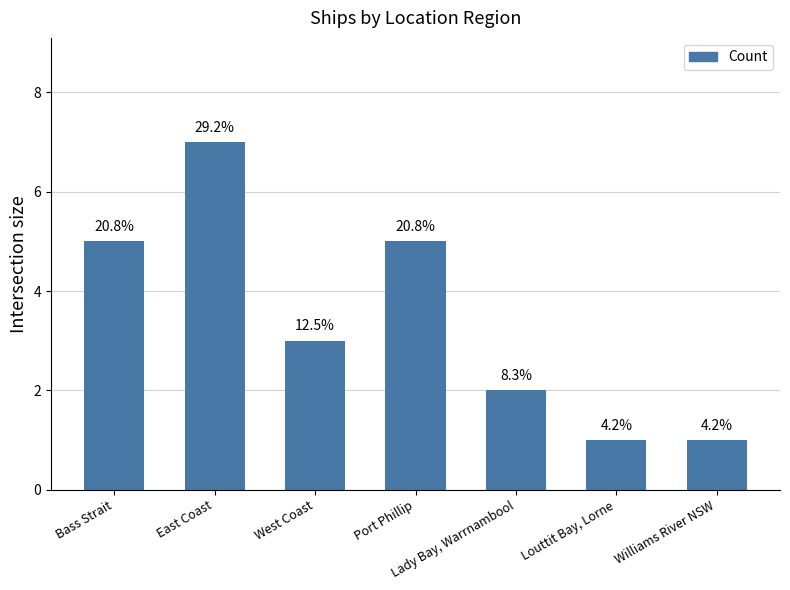

Does the chart contain any negative values?

No